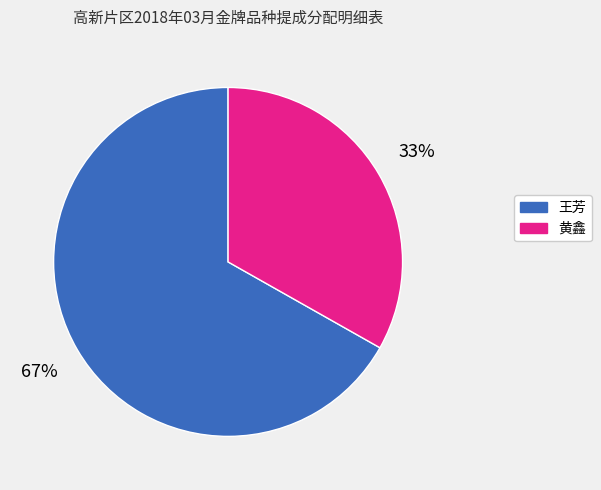

Combined, do 王芳 and 黄鑫 account for over 50%?

Yes